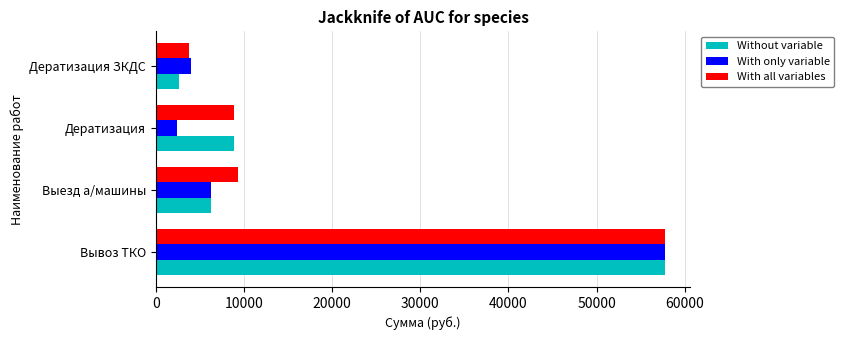

Rank the series by their average value, from highest to lowest.

With all variables, Without variable, With only variable